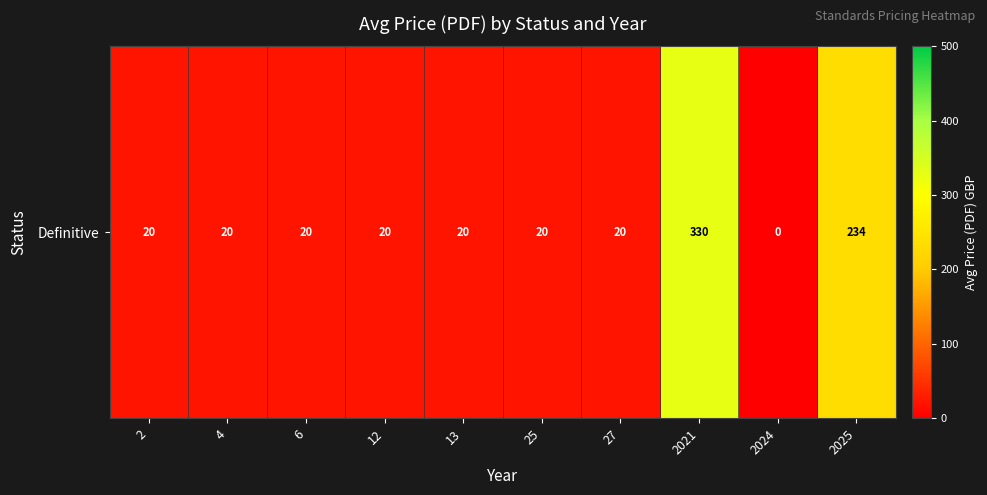

What is the ratio of the value at 13 to the value at 2021?

0.1